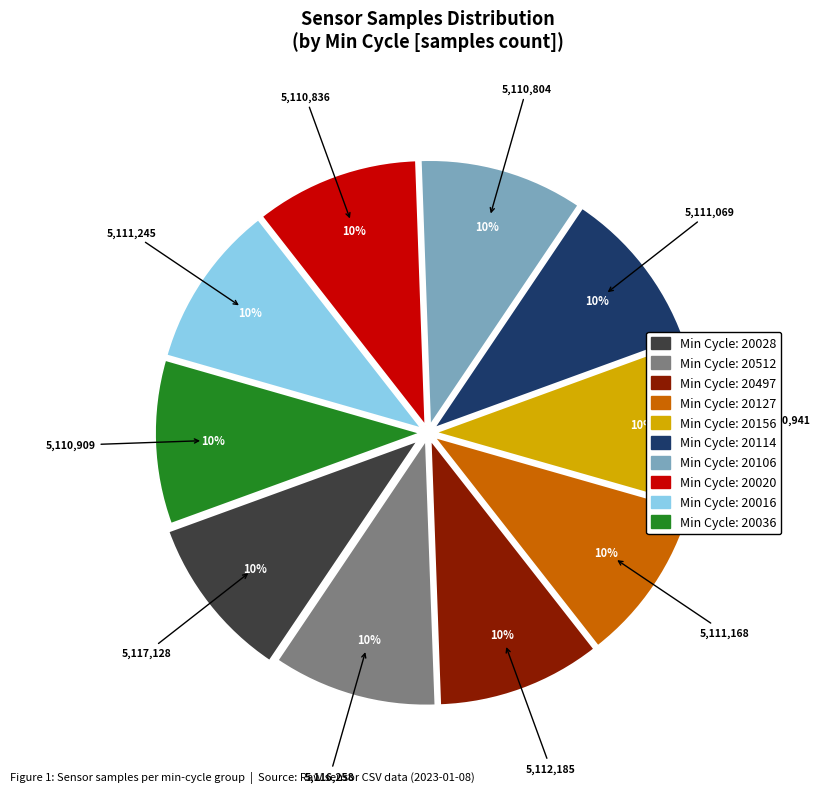

Is there any slice that represents more than half of the pie?

No